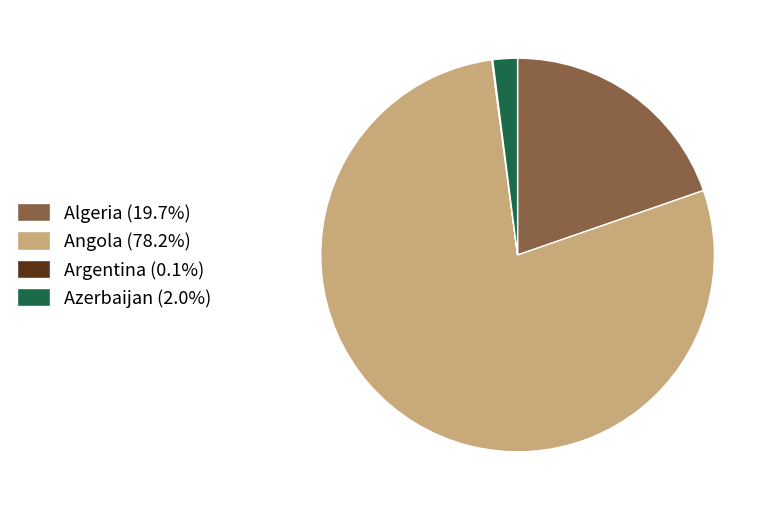

Does any single category account for the majority?

Yes